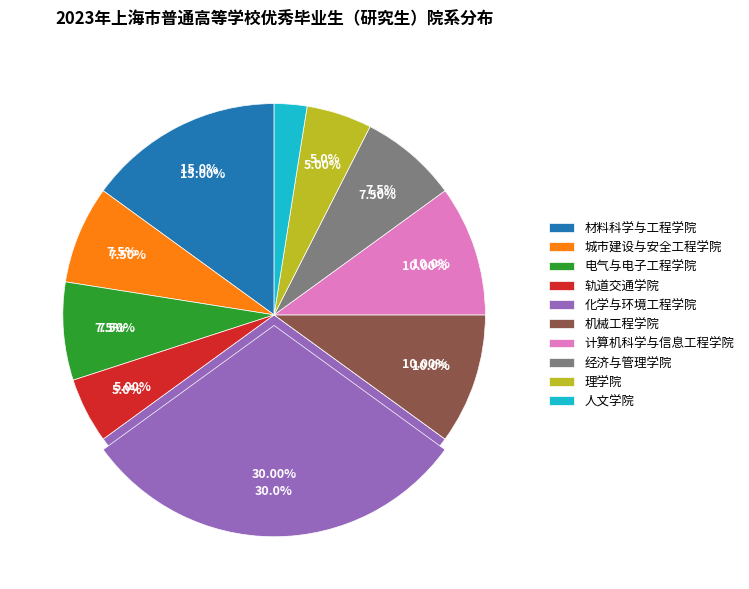

Is it true that 理学院 is 5% of the pie?

True